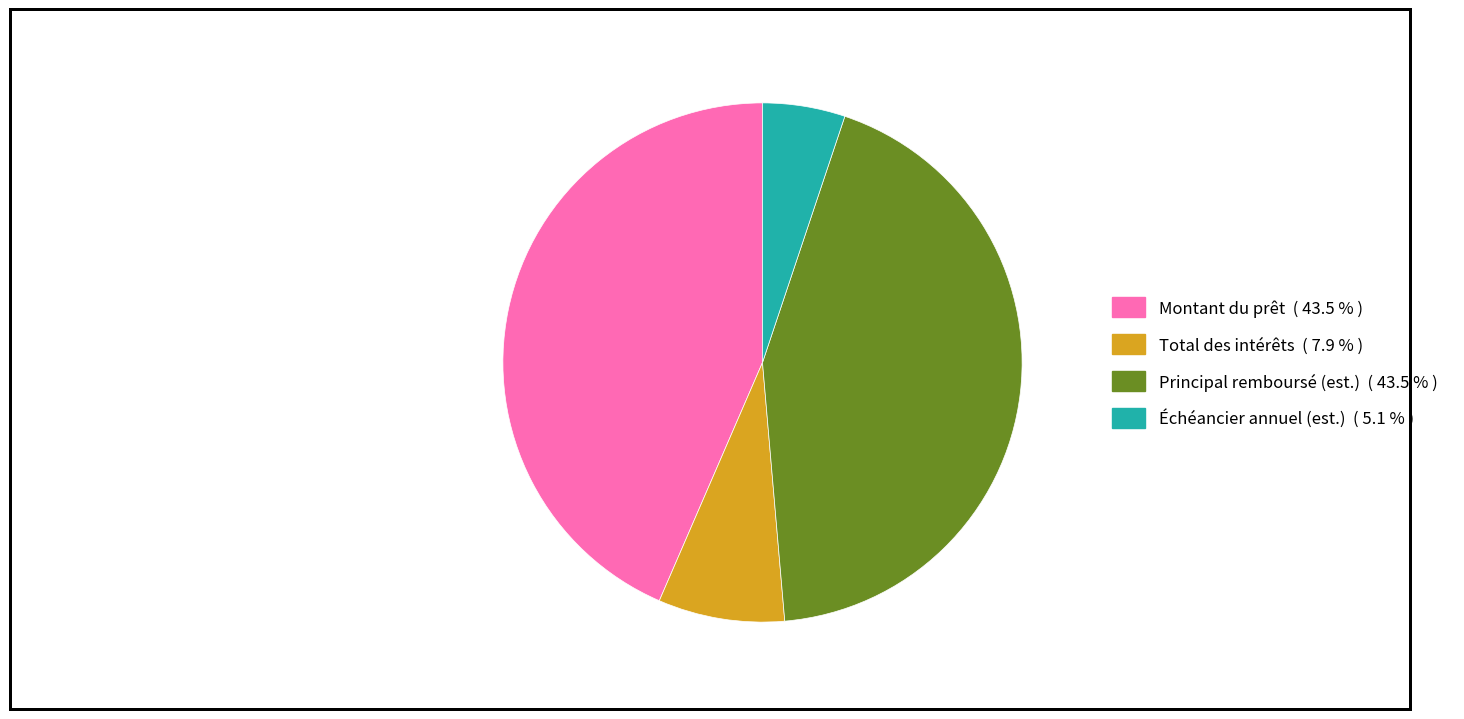

Is there a majority slice in this chart?

No